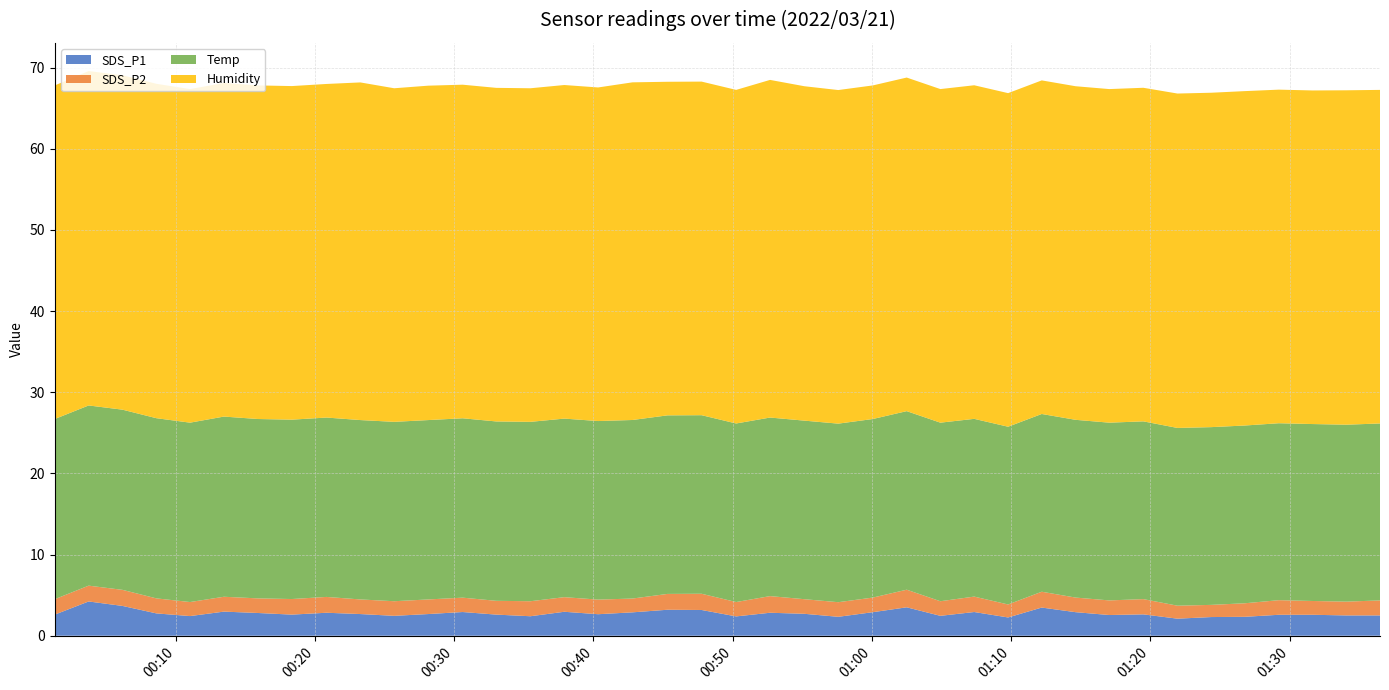

Reading left to right, list all the values displayed in this chart.

SDS_P1: 0=2.6	1=4.2	2=3.7	3=2.8	4=2.4	5=3.0	6=2.8	7=2.6	8=2.8	9=2.7	10=2.5	11=2.7	12=2.9	13=2.6	14=2.4	15=3.0	16=2.6	17=2.9	18=3.2	19=3.2	20=2.4	21=2.8	22=2.7	23=2.3	24=2.9	25=3.5	26=2.5	27=2.9	28=2.2	29=3.5	30=2.9	31=2.5	32=2.6	33=2.1	34=2.3	35=2.3	36=2.6	37=2.6	38=2.5	39=2.5
SDS_P2: 0=1.9	1=1.9	2=2.0	3=1.9	4=1.7	5=1.8	6=1.8	7=1.9	8=1.9	9=1.8	10=1.8	11=1.8	12=1.8	13=1.7	14=1.9	15=1.8	16=1.8	17=1.7	18=1.9	19=2.0	20=1.8	21=2.0	22=1.8	23=1.8	24=1.8	25=2.2	26=1.8	27=1.9	28=1.6	29=1.9	30=1.8	31=1.8	32=1.9	33=1.6	34=1.5	35=1.7	36=1.8	37=1.7	38=1.7	39=1.9
Temp: 0=22.2	1=22.2	2=22.2	3=22.2	4=22.1	5=22.2	6=22.1	7=22.1	8=22.1	9=22.1	10=22.1	11=22.1	12=22.1	13=22.1	14=22.1	15=22.0	16=22.0	17=22.0	18=22.0	19=22.0	20=22.0	21=22.0	22=22.0	23=22.0	24=22.0	25=22.0	26=22.0	27=21.9	28=21.9	29=21.9	30=21.9	31=21.9	32=21.9	33=21.9	34=21.9	35=21.9	36=21.8	37=21.8	38=21.8	39=21.8
Humidity: 0=41.1	1=41.2	2=41.2	3=41.2	4=41.1	5=41.1	6=41.1	7=41.1	8=41.1	9=41.6	10=41.1	11=41.2	12=41.1	13=41.1	14=41.1	15=41.1	16=41.1	17=41.6	18=41.1	19=41.1	20=41.1	21=41.6	22=41.2	23=41.1	24=41.1	25=41.1	26=41.1	27=41.1	28=41.1	29=41.1	30=41.1	31=41.1	32=41.1	33=41.2	34=41.2	35=41.2	36=41.1	37=41.1	38=41.2	39=41.1